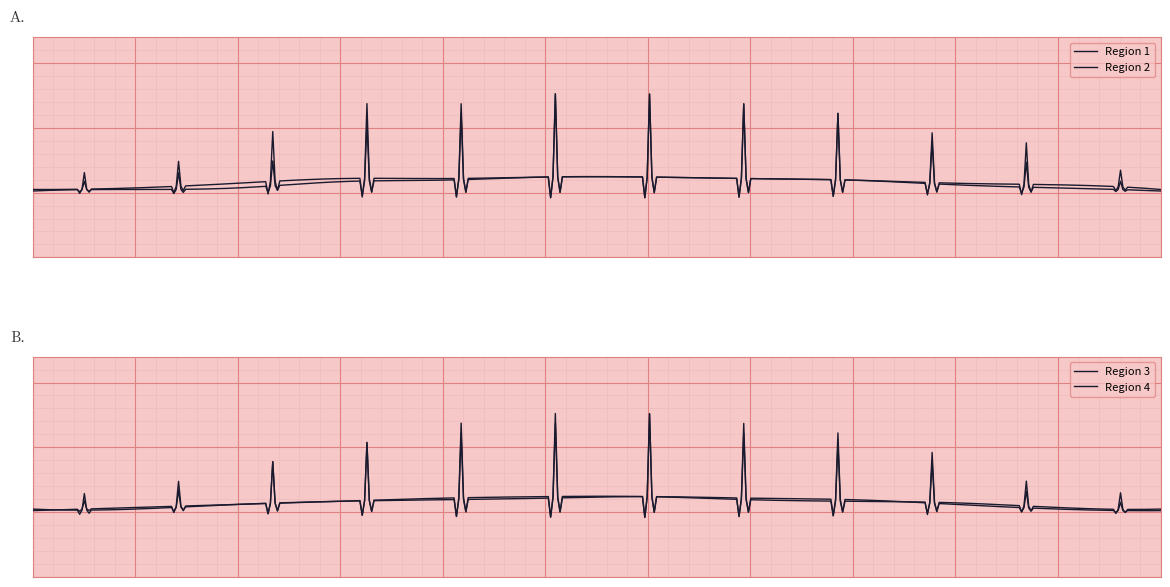

Is it true that Region 4 equals 0.4 at Jul?

False